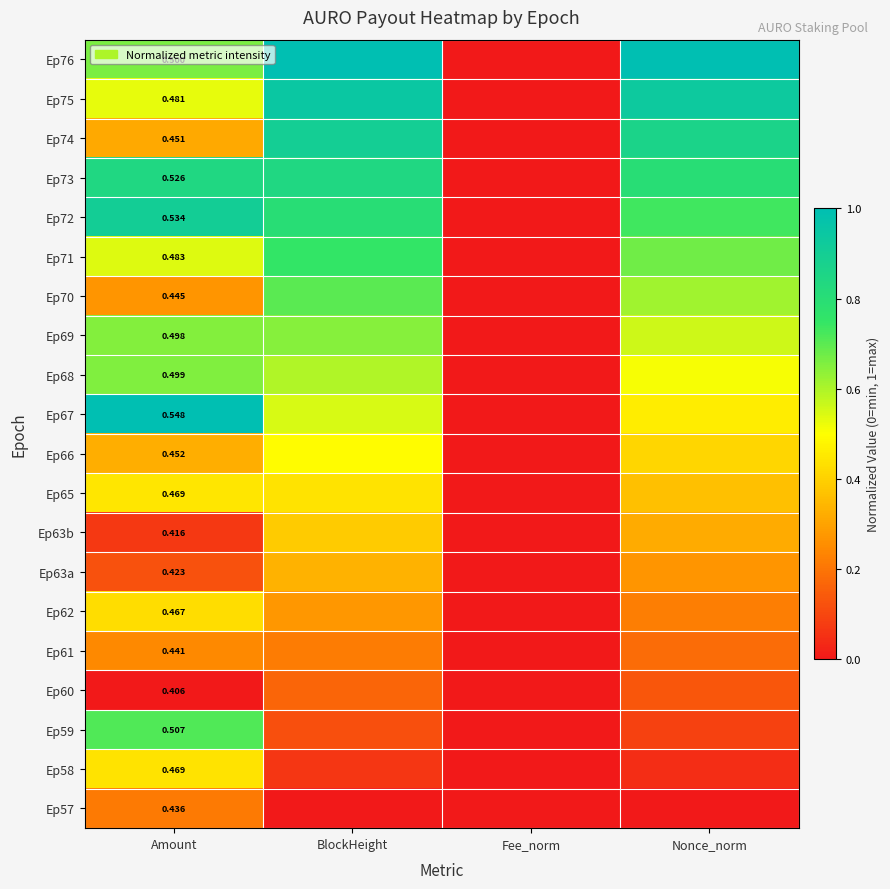

Where is Ep72 nearest to the value 0?

Fee_norm